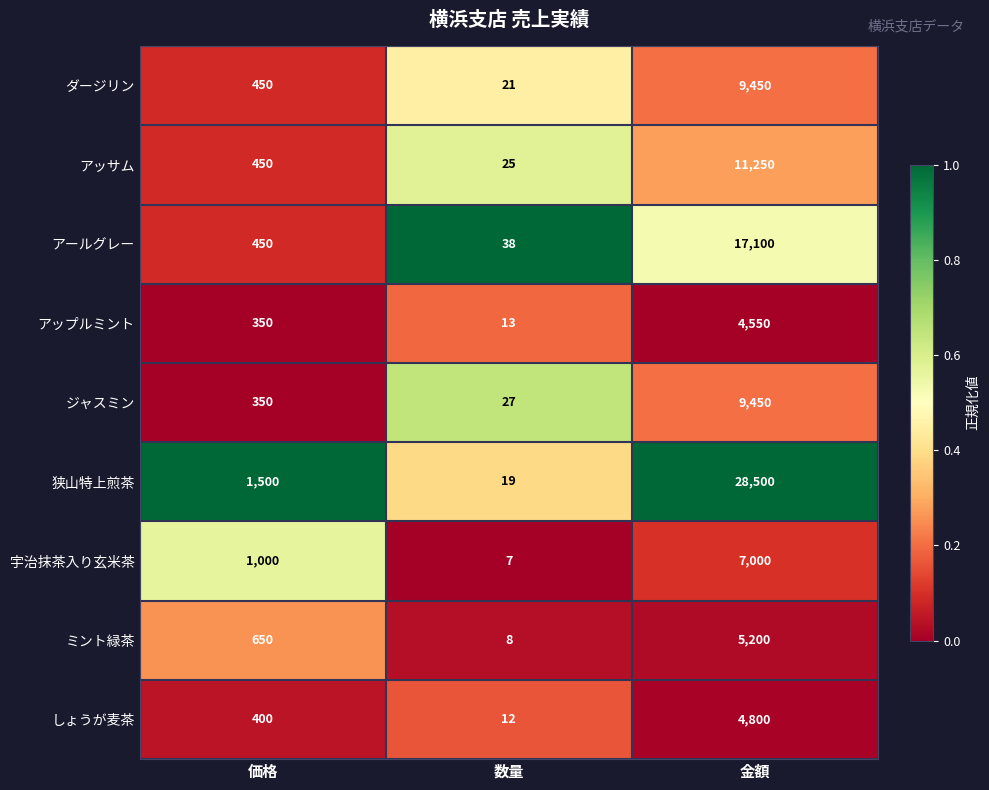

What is the sum of all 狭山特上煎茶 values?

30019